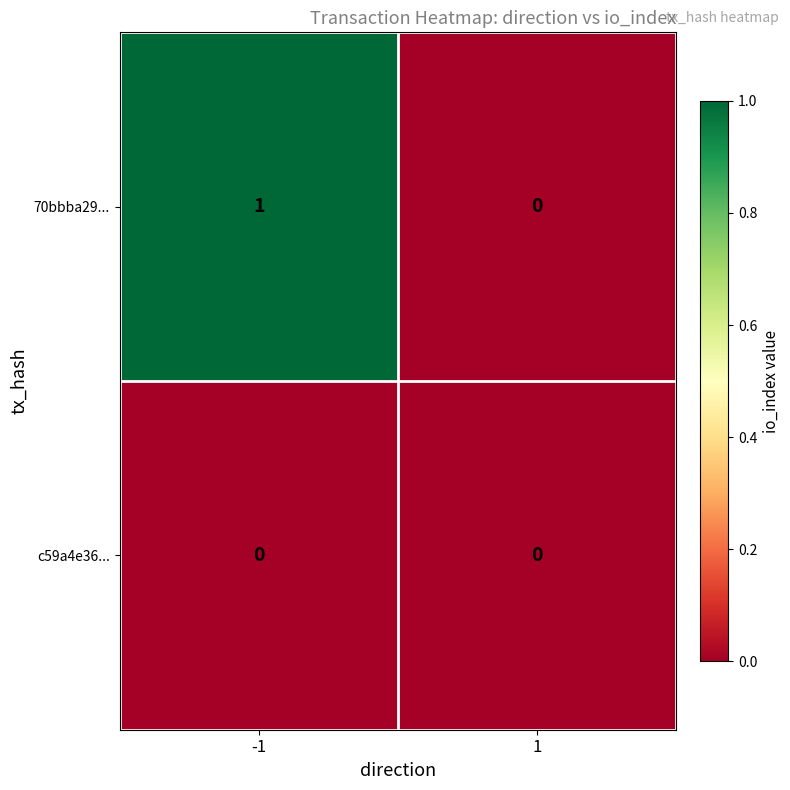

Reading right to left, transcribe all the data shown in this chart.

70bbba29...: 1=0	-1=1
c59a4e36...: 1=0	-1=0